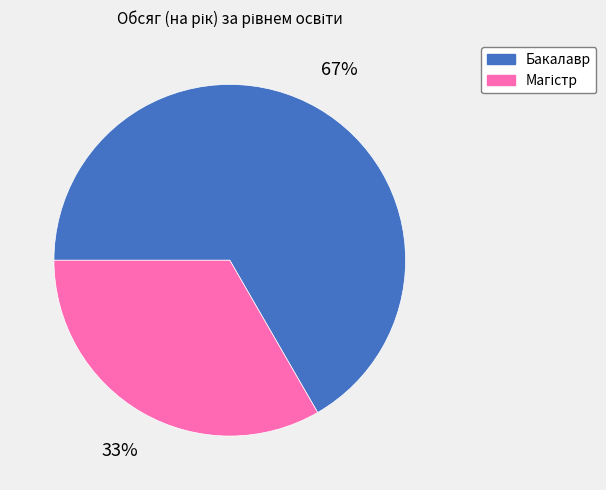

Which category has the biggest portion of the pie?

Бакалавр